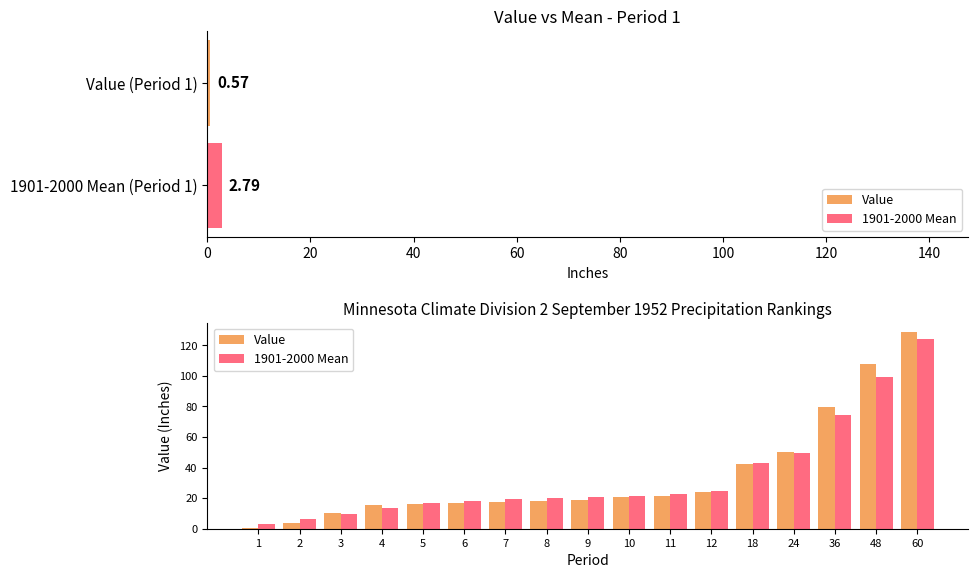

What is the greatest value displayed?

128.3